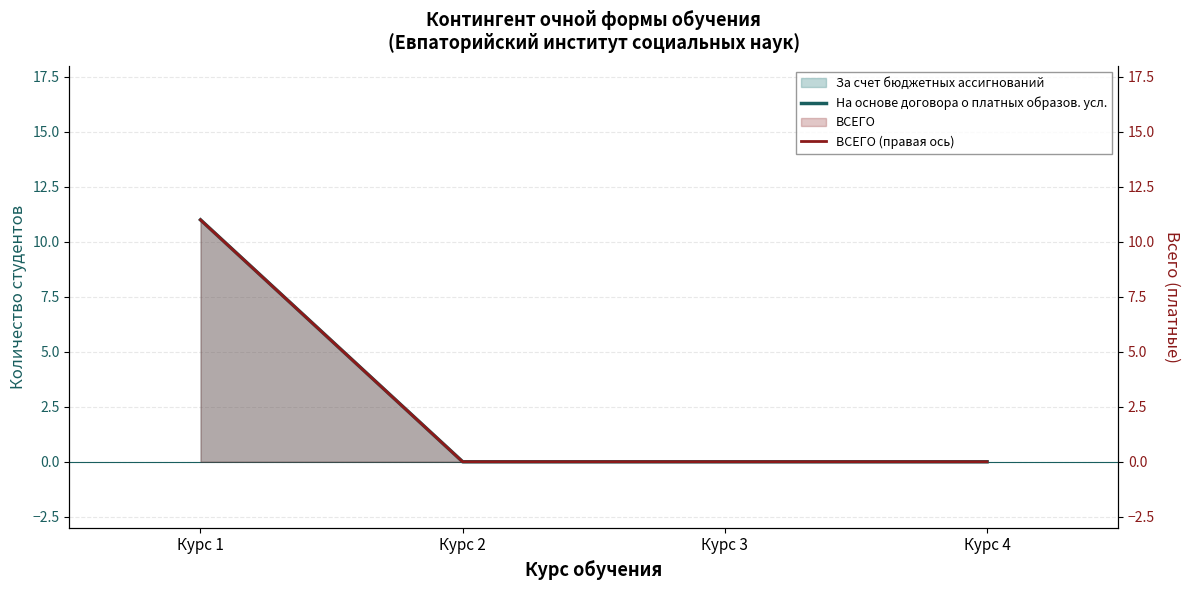

True or false: ВСЕГО (правая ось) has a value of 16 at Курс 1.

False